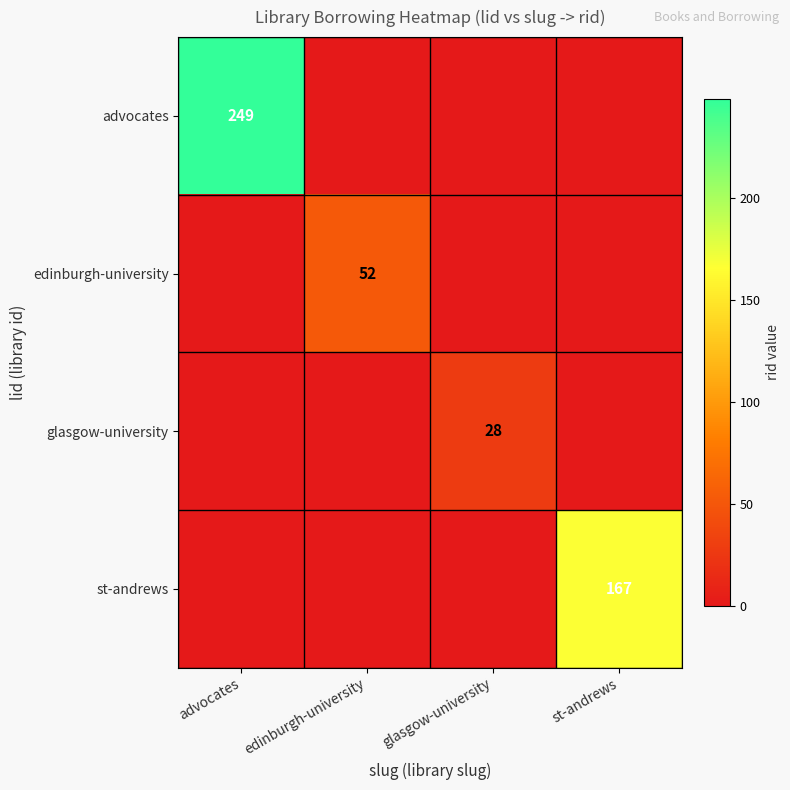

Is the value of st-andrews at st-andrews greater than the value of advocates at advocates?

No